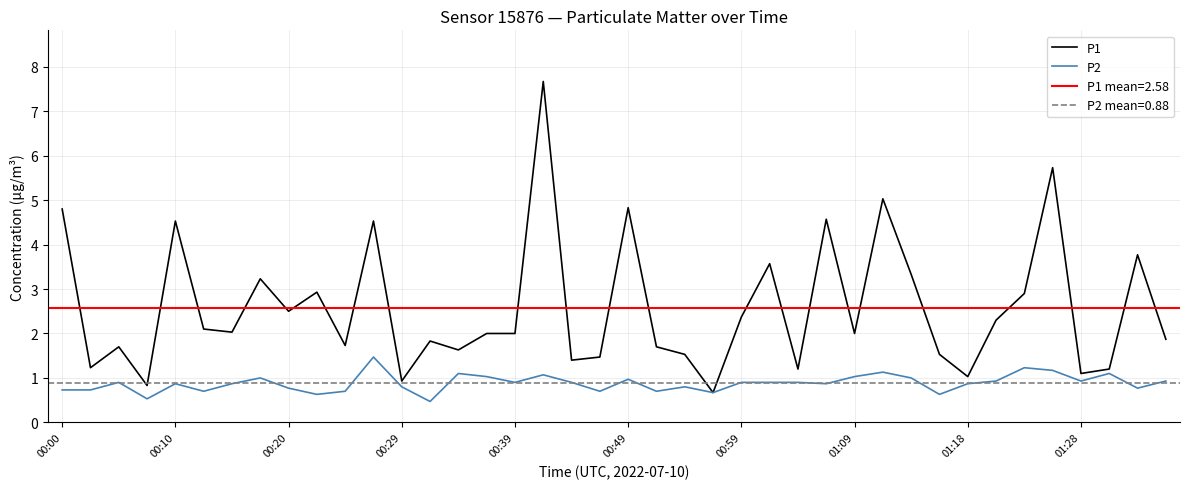

Reading left to right, extract all data points from this chart.

P1: 4.8	1.2	1.7	0.8	4.5	2.1	2.0	3.2	2.5	2.9	1.7	4.5	0.9	1.8	1.6	2.0	2.0	7.7	1.4	1.5	4.8	1.7	1.5	0.7	2.4	3.6	1.2	4.6	2.0	5.0	3.3	1.5	1.0	2.3	2.9	5.7	1.1	1.2	3.8	1.9
P2: 0.7	0.7	0.9	0.5	0.9	0.7	0.9	1.0	0.8	0.6	0.7	1.5	0.8	0.5	1.1	1.0	0.9	1.1	0.9	0.7	1.0	0.7	0.8	0.7	0.9	0.9	0.9	0.9	1.0	1.1	1.0	0.6	0.9	0.9	1.2	1.2	0.9	1.1	0.8	0.9